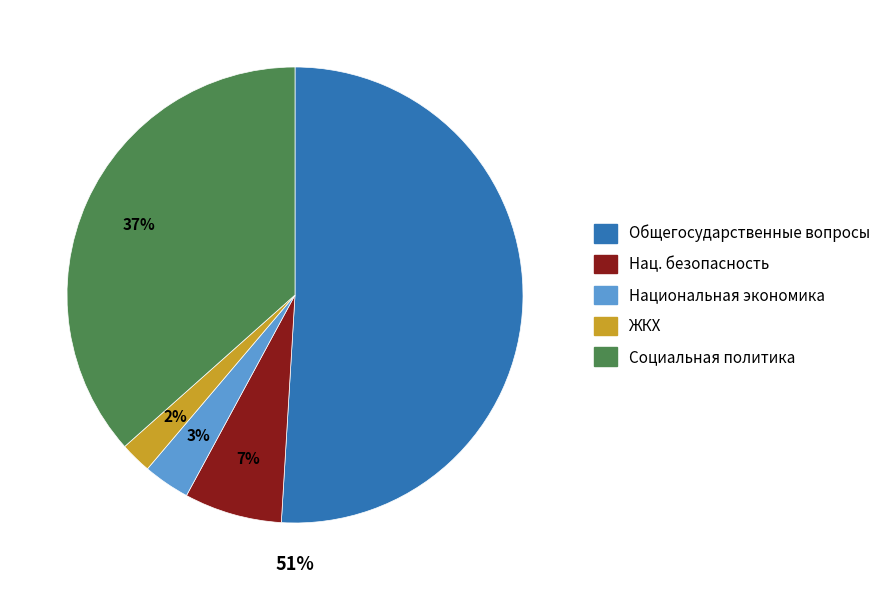

To the nearest percent, what is the average slice percentage?

20%